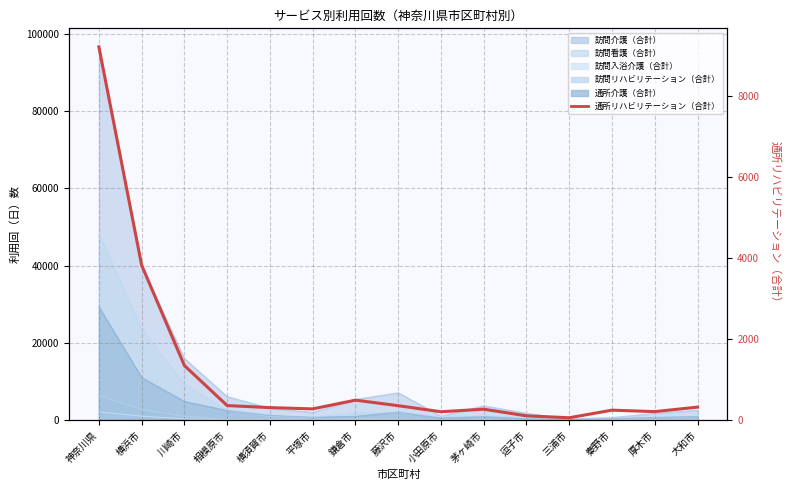

List the labels in order of value, smallest first.

三浦市, 逗子市, 小田原市, 厚木市, 秦野市, 茅ヶ崎市, 平塚市, 横須賀市, 大和市, 藤沢市, 相模原市, 鎌倉市, 川崎市, 横浜市, 神奈川県